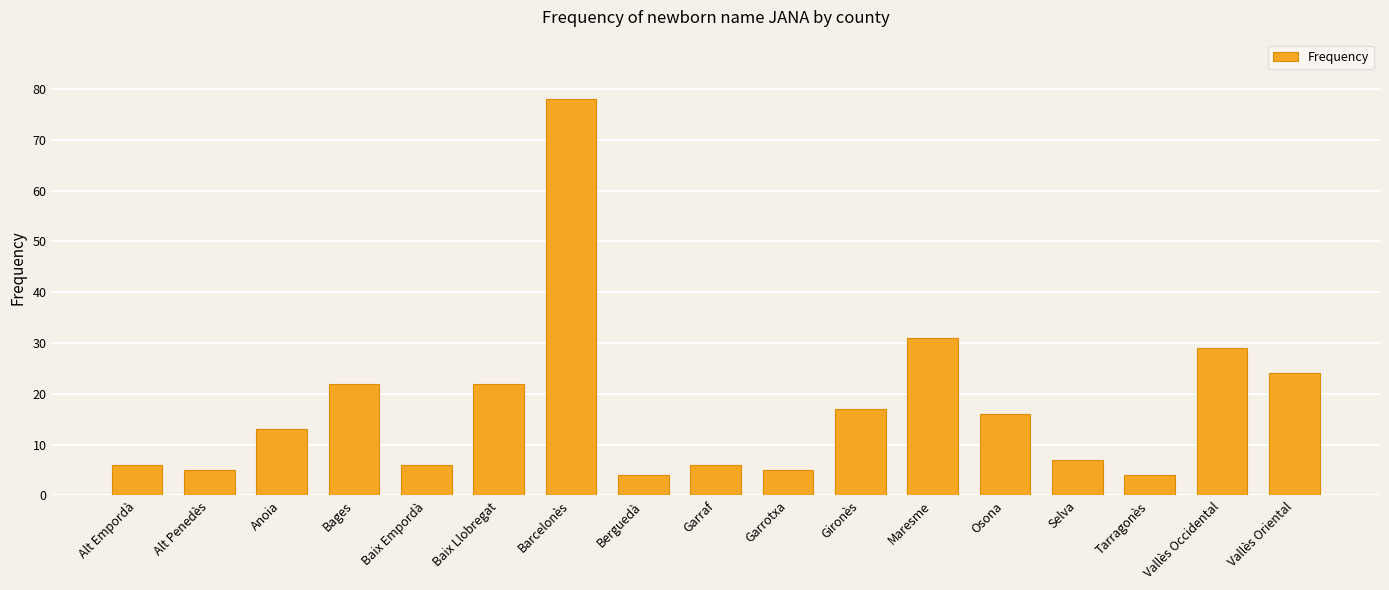

At which label is the value closest to 41?

Maresme